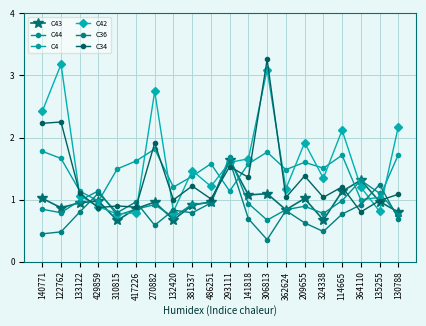

How many data points in C42 are less than 1?

5